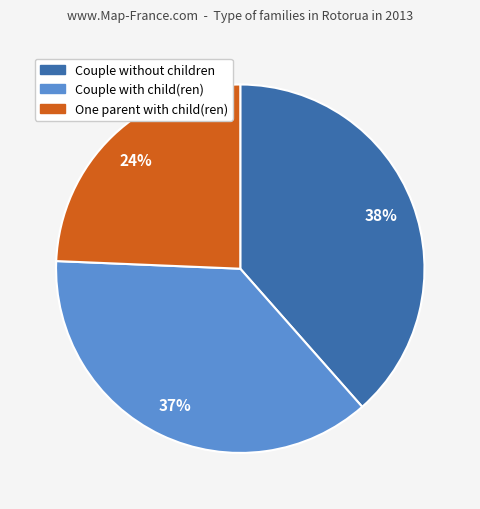

Is it true that One parent with child(ren) is 24% of the pie?

True